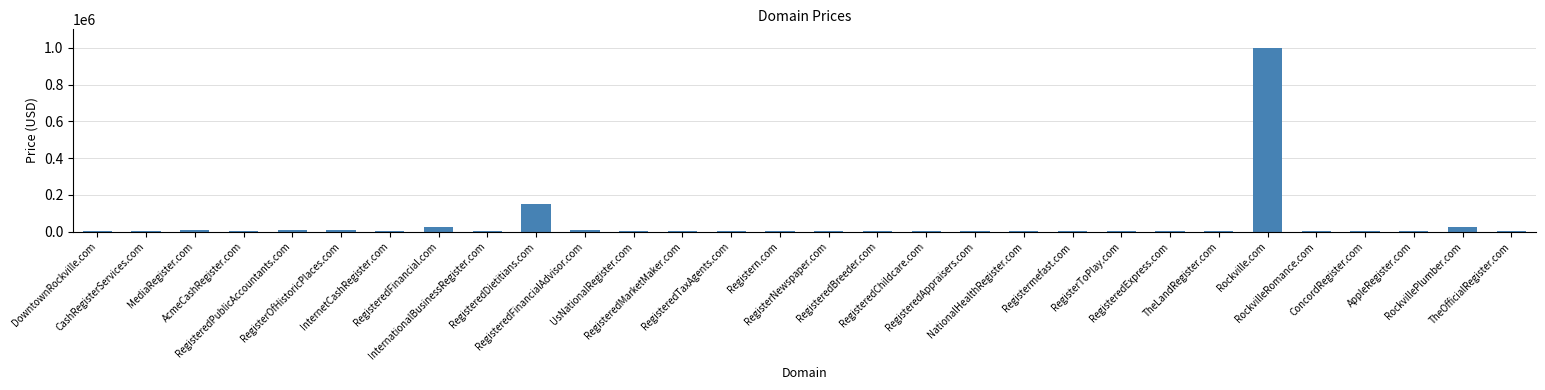

At which label is the value closest to 500944?

RegisteredDietitians.com